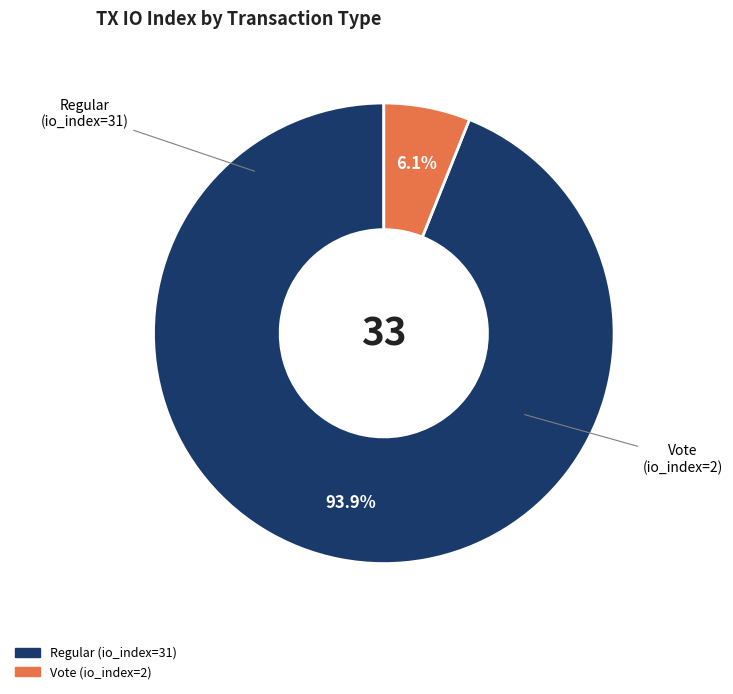

Rank the categories by value from highest to lowest.

Regular (io_index=31), Vote (io_index=2)